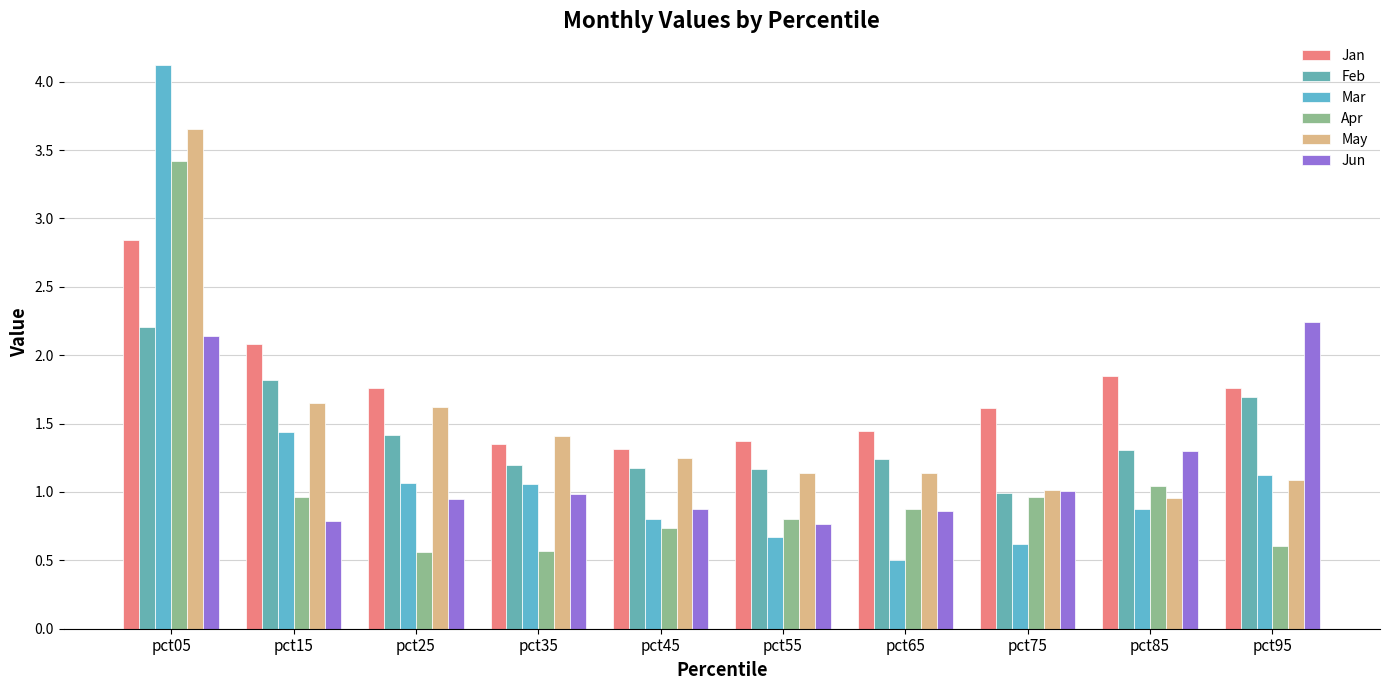

List the series in order of their peak value, lowest first.

Feb, Jun, Jan, Apr, May, Mar